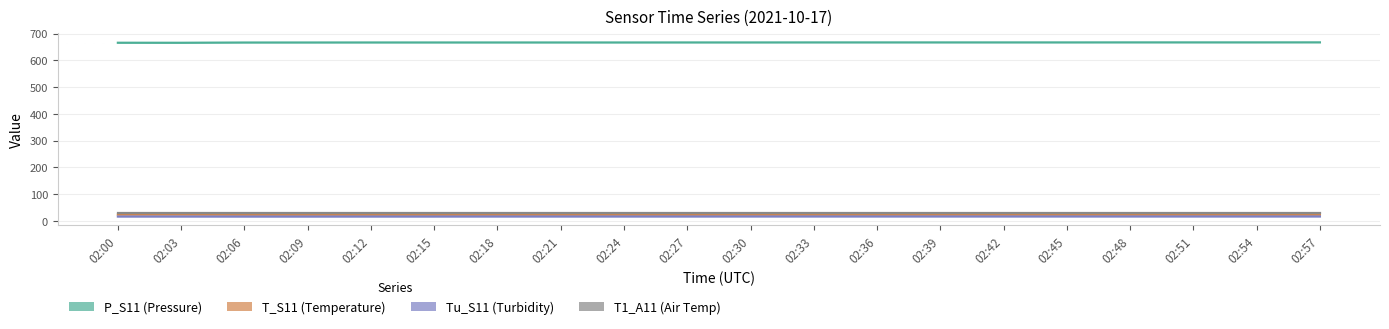

At which category does the chart reach its peak across all series?

02:57